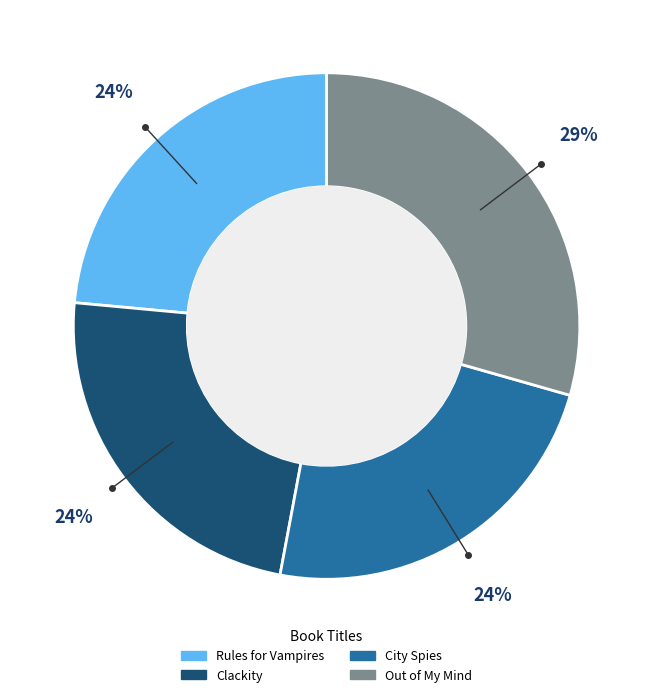

To the nearest percent, what portion does Out of My Mind represent?

29%